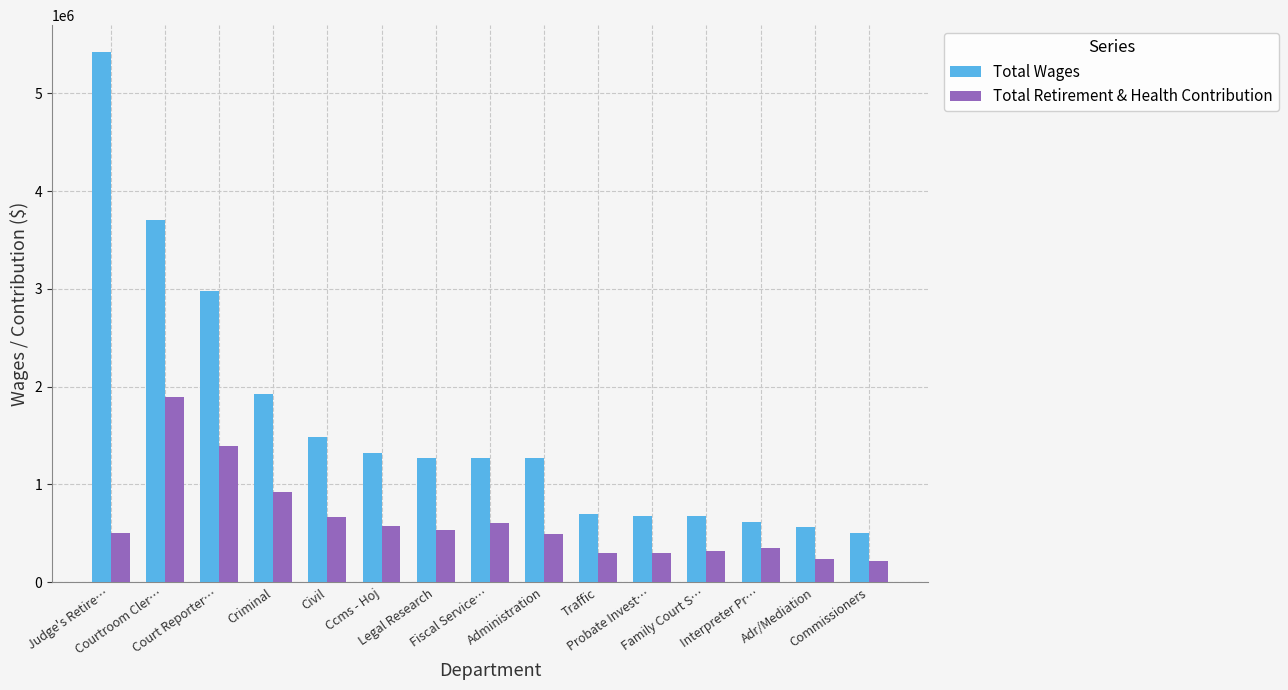

Rank the series by their maximum value, from lowest to highest.

Total Retirement & Health Contribution, Total Wages